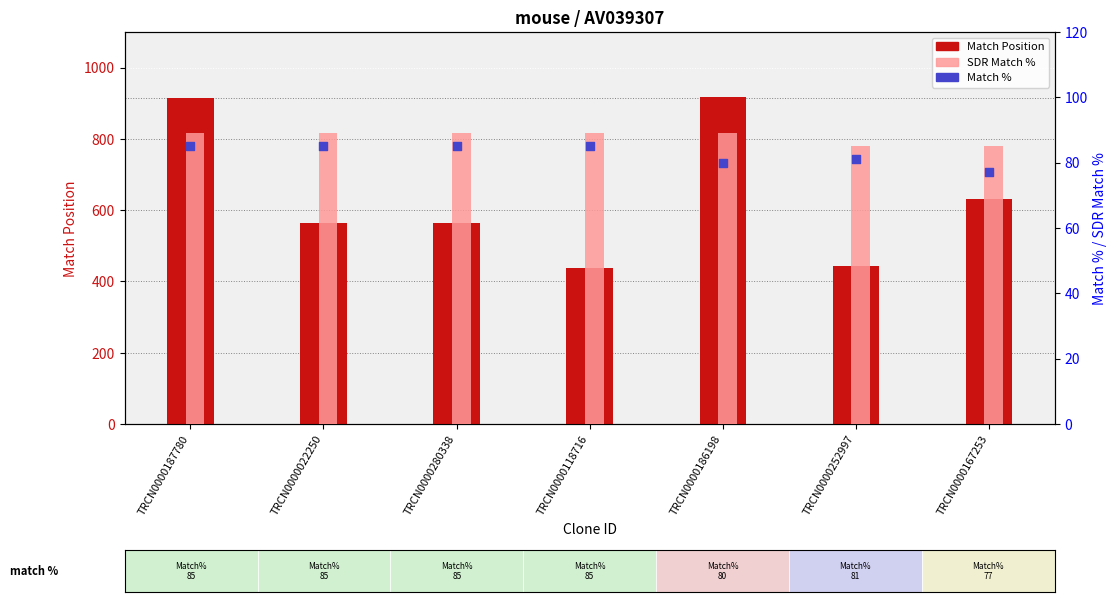

Which series contains the lowest Y value?

Match %